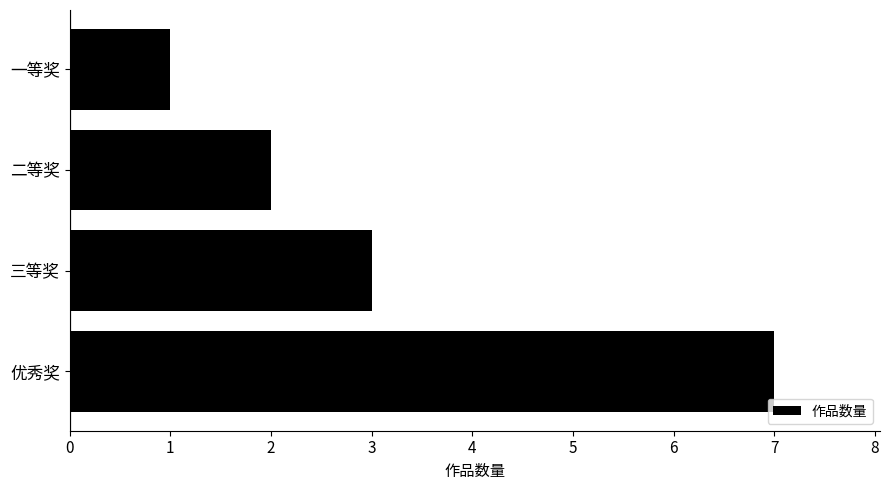

Reading top to bottom, what are all the values shown in this chart?

一等奖=1	二等奖=2	三等奖=3	优秀奖=7